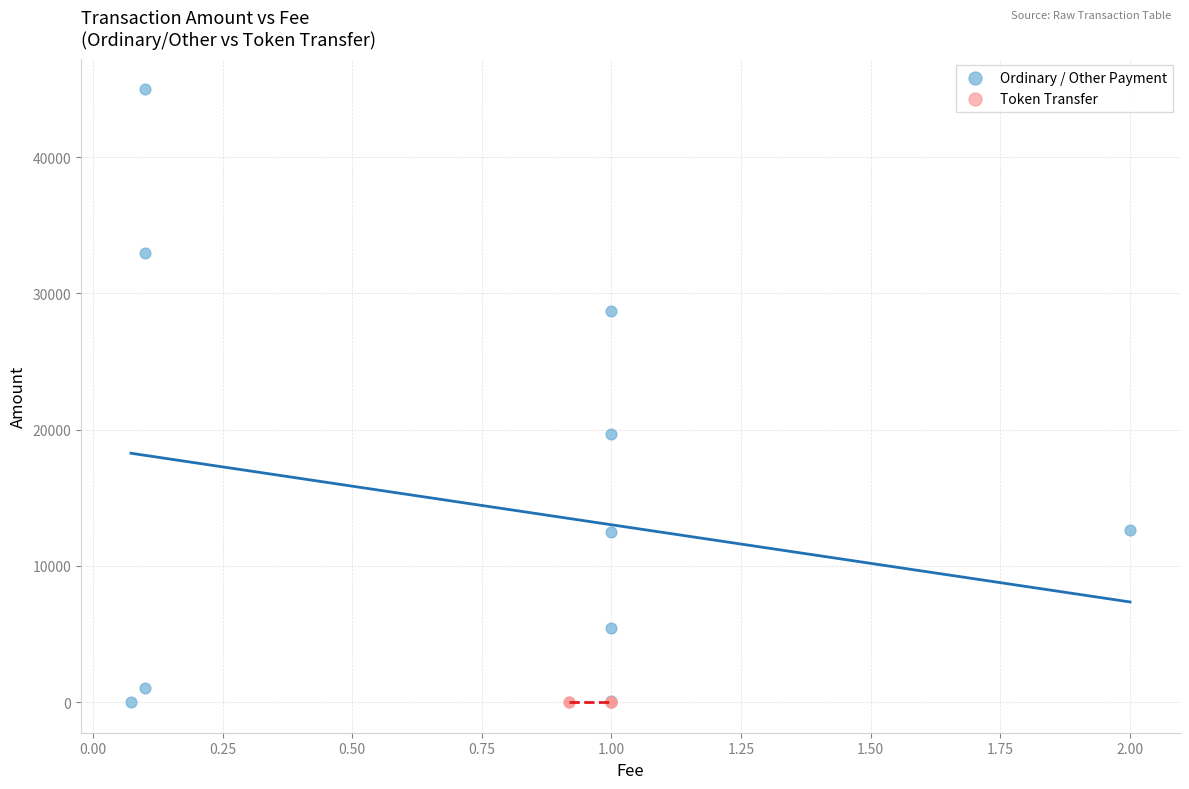

What are all the series names shown in the legend?

Ordinary / Other Payment, Token Transfer